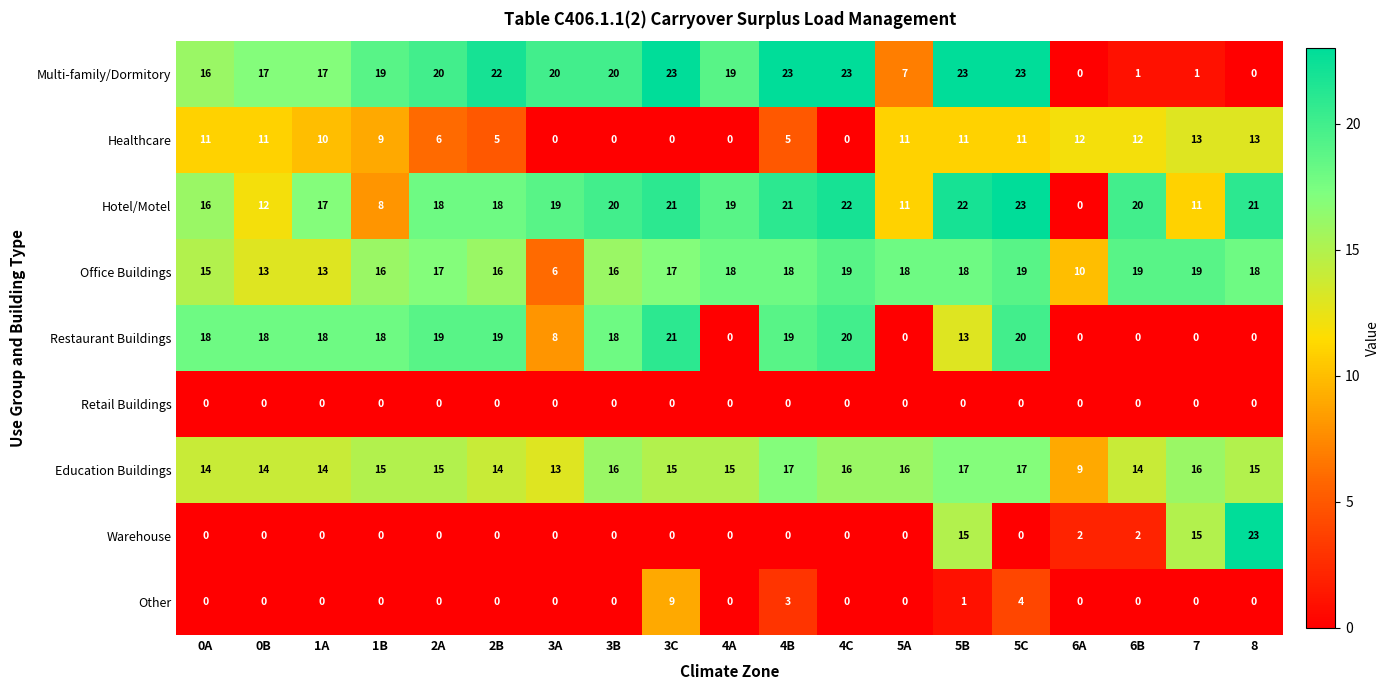

What is the sum of all Warehouse values?

57